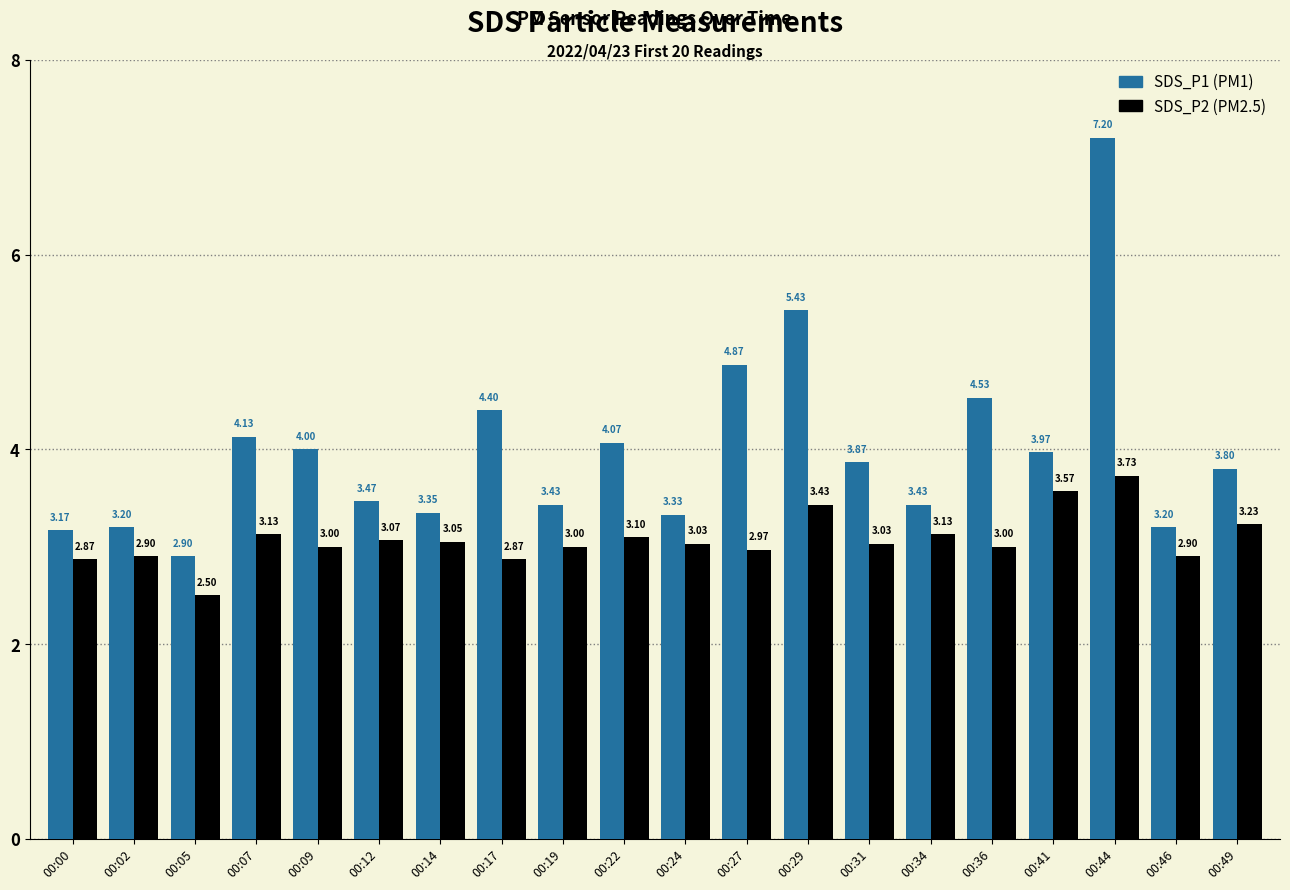

At which category is the sum across all series the highest?

00:44